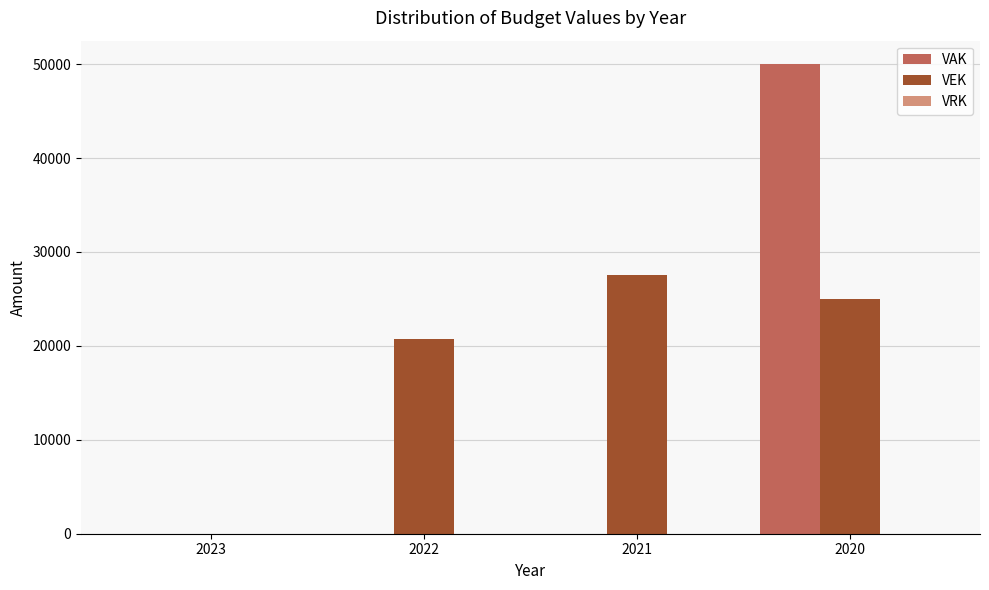

How many VAK values are between 0 and 50000?

4